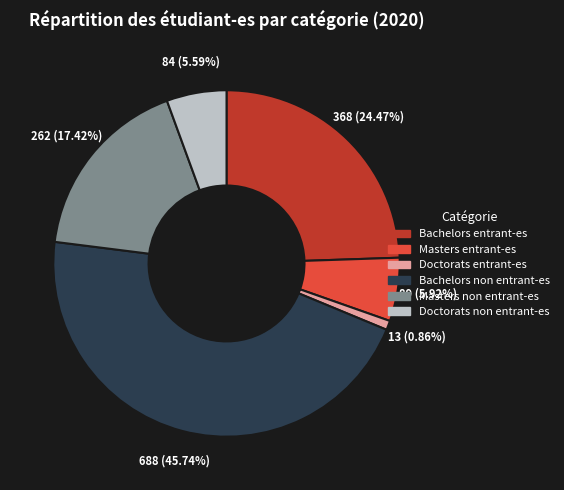

Between Doctorats entrant-es and Doctorats non entrant-es, which is larger?

Doctorats non entrant-es